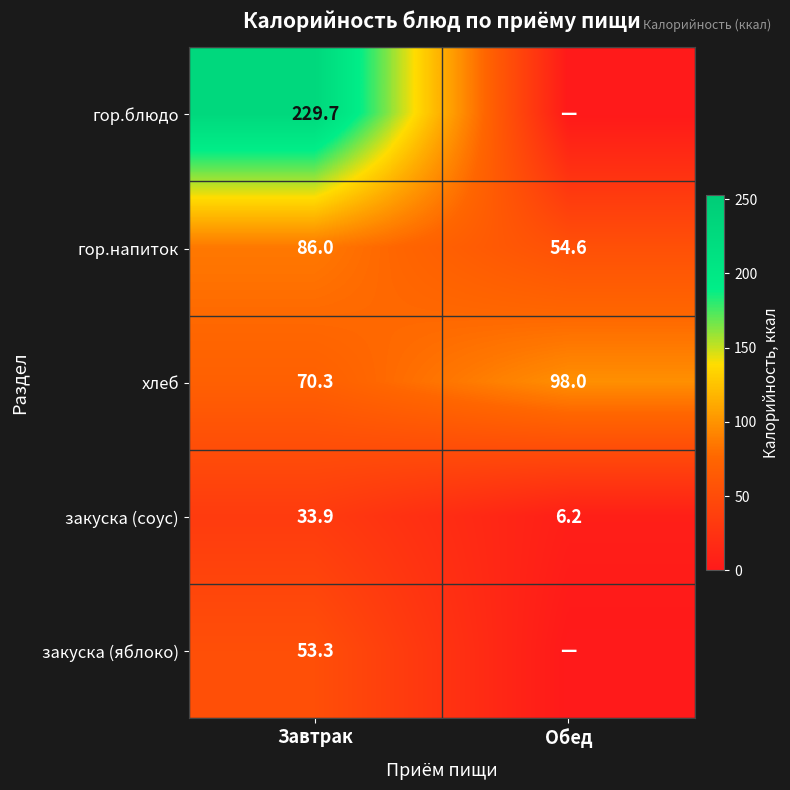

Which category has the lowest value in the гор.напиток series?

Обед